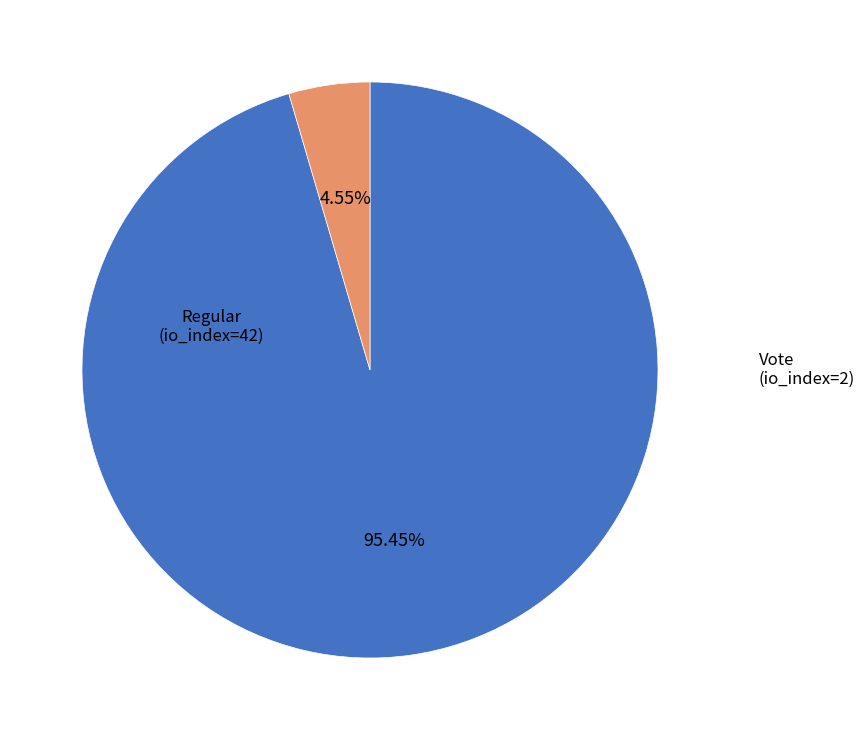

Is there any slice that represents more than half of the pie?

Yes